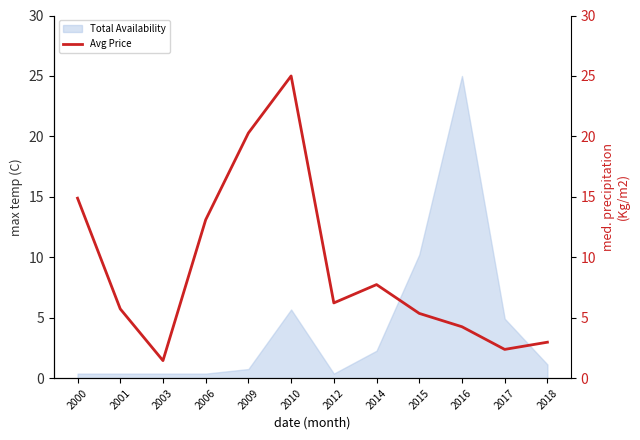

How many values are below 6?

6